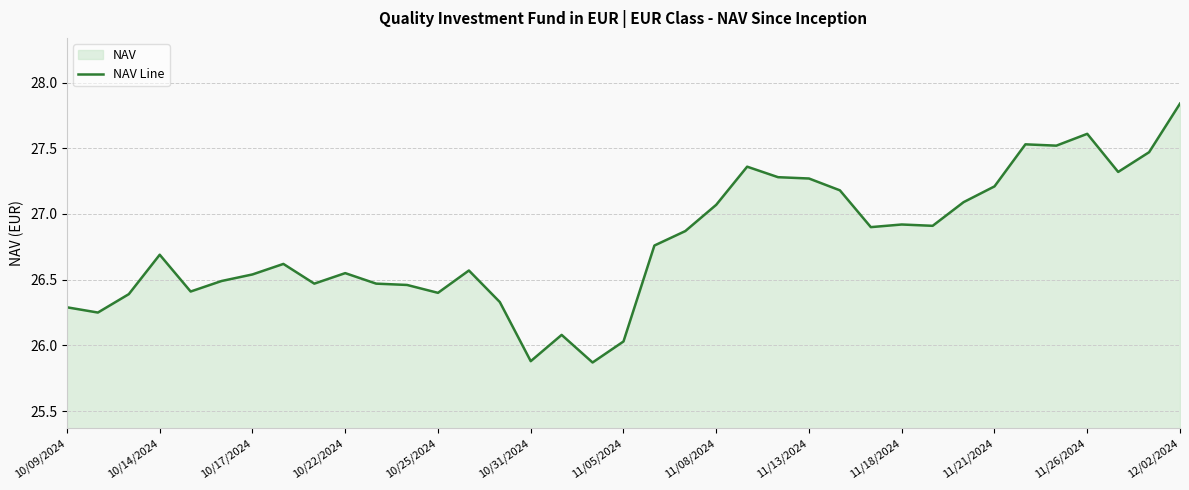

Reading left to right, transcribe all the data shown in this chart.

26.3	26.2	26.4	26.7	26.4	26.5	26.5	26.6	26.5	26.6	26.5	26.5	26.4	26.6	26.3	25.9	26.1	25.9	26.0	26.8	26.9	27.1	27.4	27.3	27.3	27.2	26.9	26.9	26.9	27.1	27.2	27.5	27.5	27.6	27.3	27.5	27.8